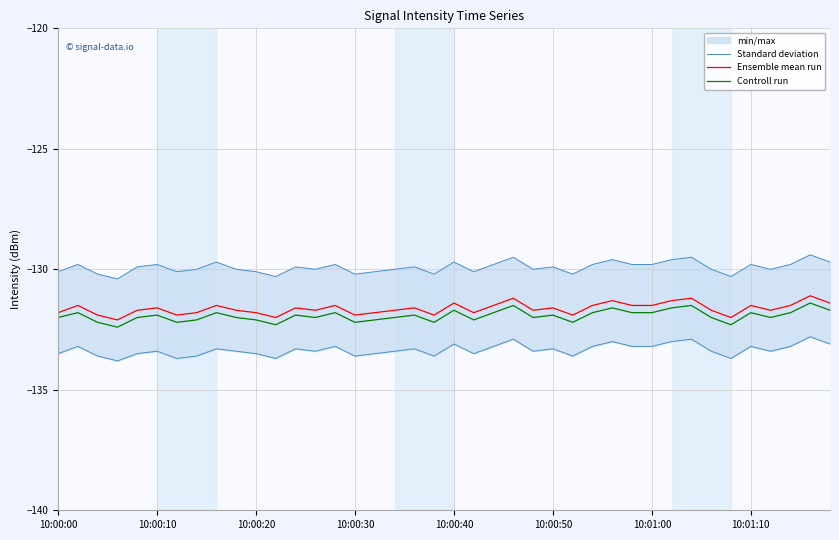

The value of Controll run at 10:00:50 is -222.3. True or false?

False